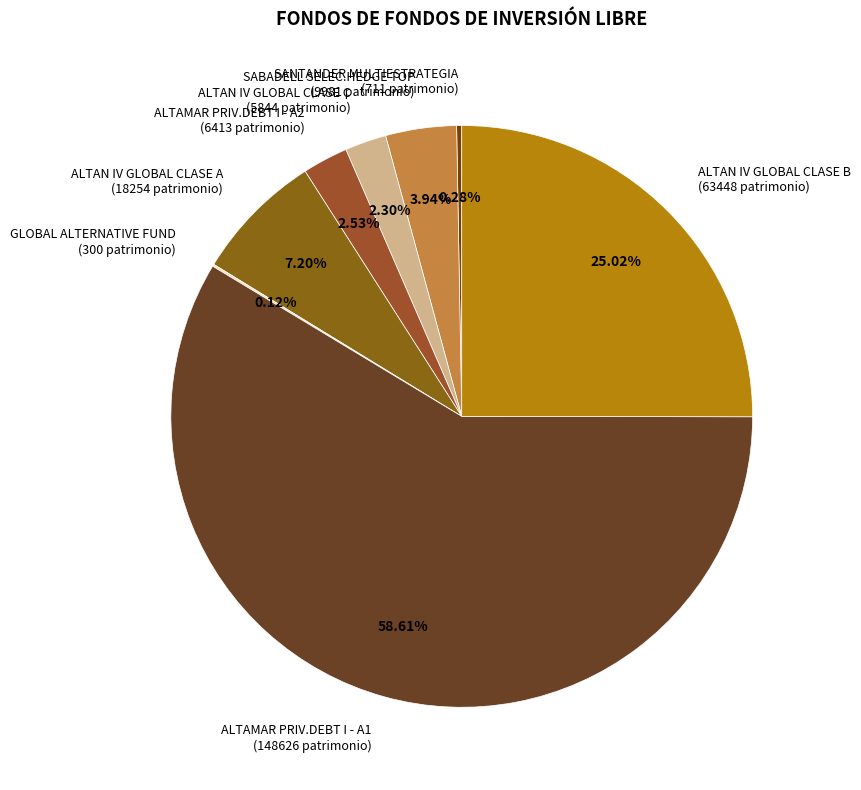

To the nearest percent, what is the combined percentage of ALTAN IV GLOBAL CLASE B and SANTANDER MULTIESTRATEGIA?

25%